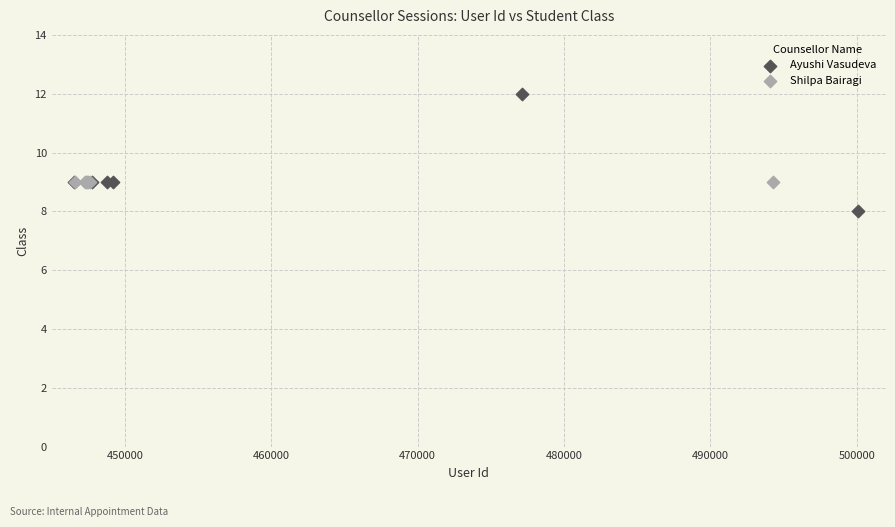

Which series contains the lowest Y value?

Ayushi Vasudeva